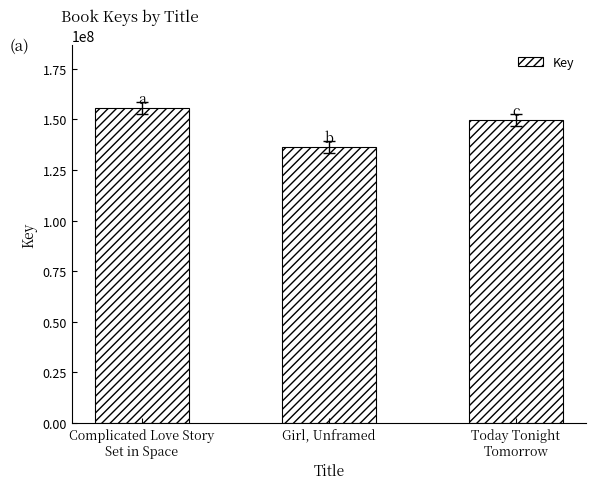

What is the label of the 2nd bar from the right?

Girl, Unframed